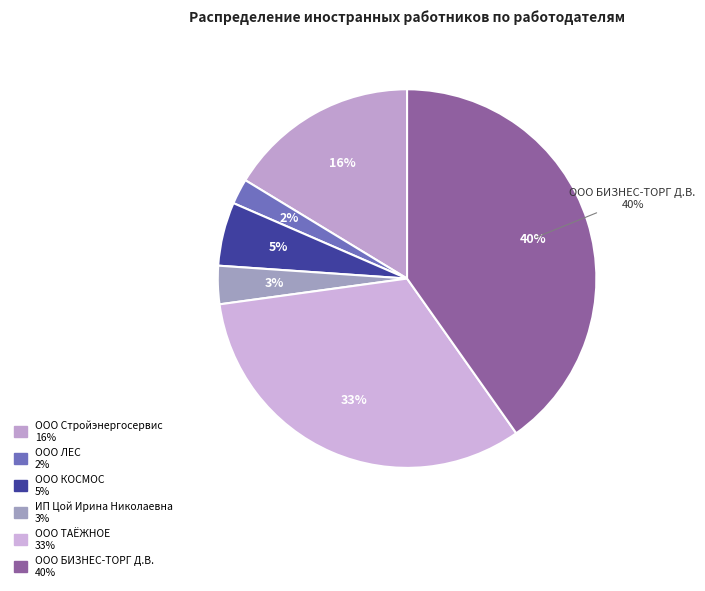

To the nearest percent, what percentage of the pie is ИП Цой Ирина Николаевна?

3%